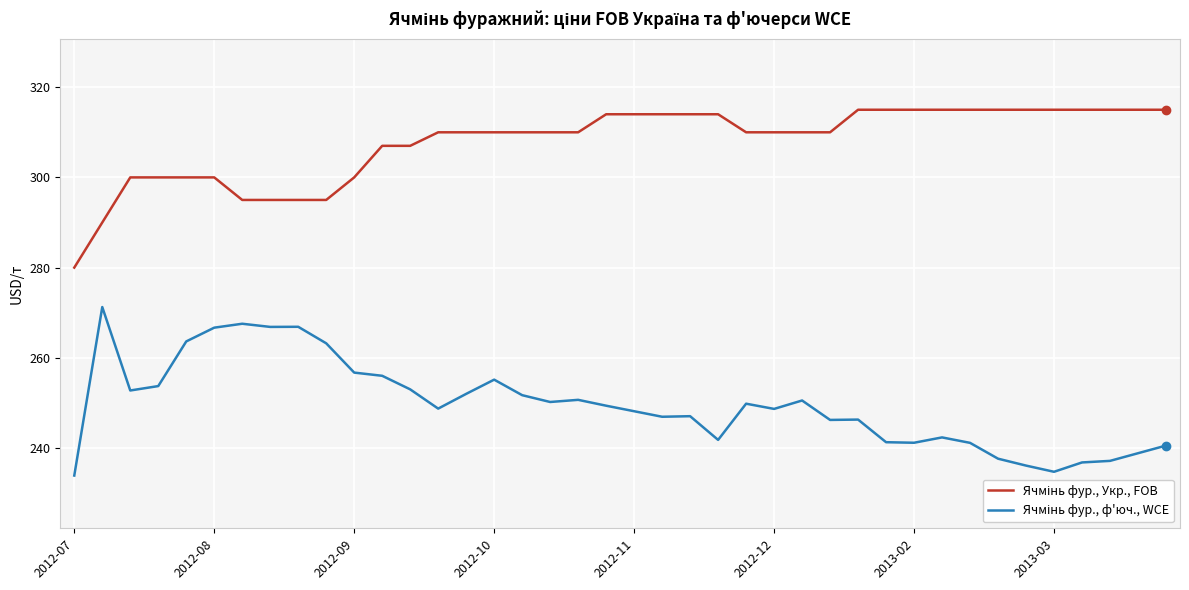

What is the minimum value shown in the chart?

233.9